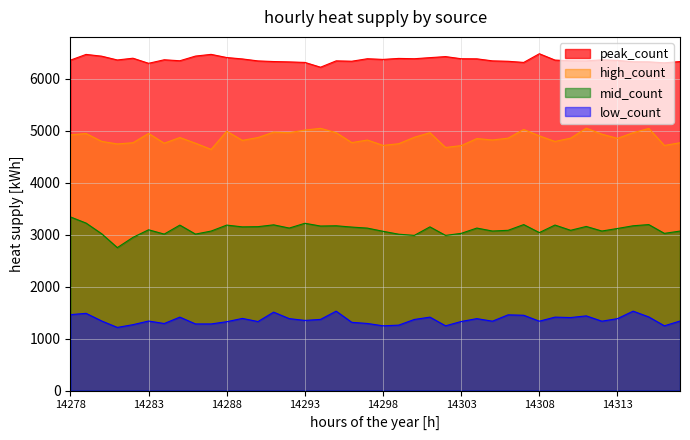

How many data points in peak_count are less than 6357?

20